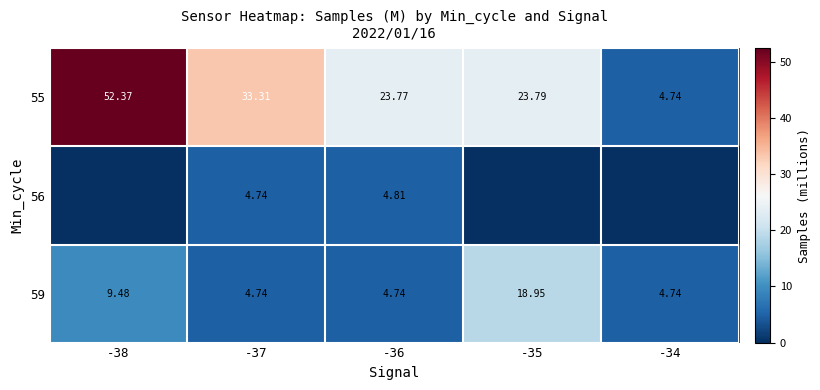

Read the 55 value at -37.

33.3